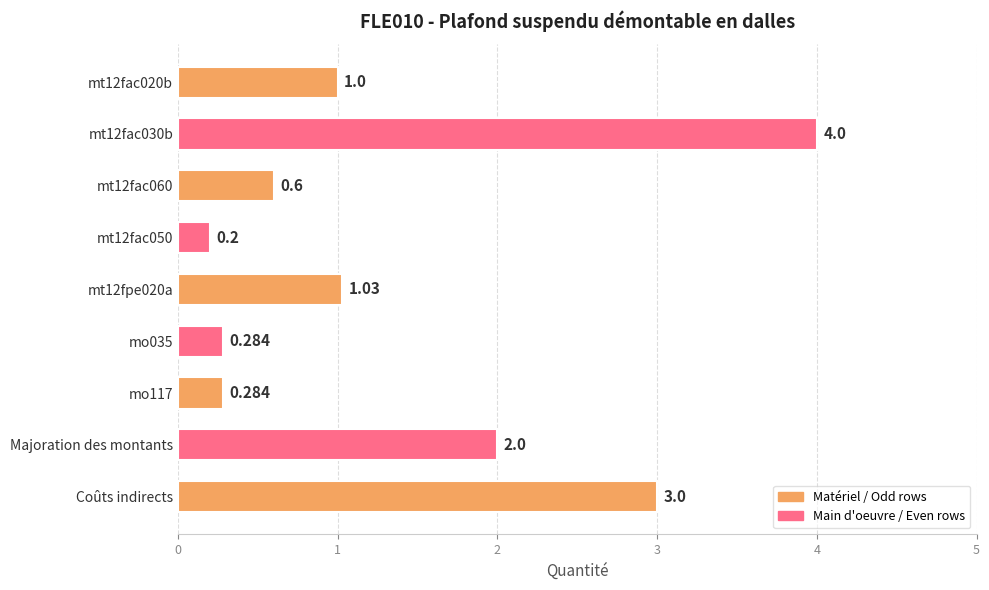

At which label is the value closest to 2?

Majoration des montants